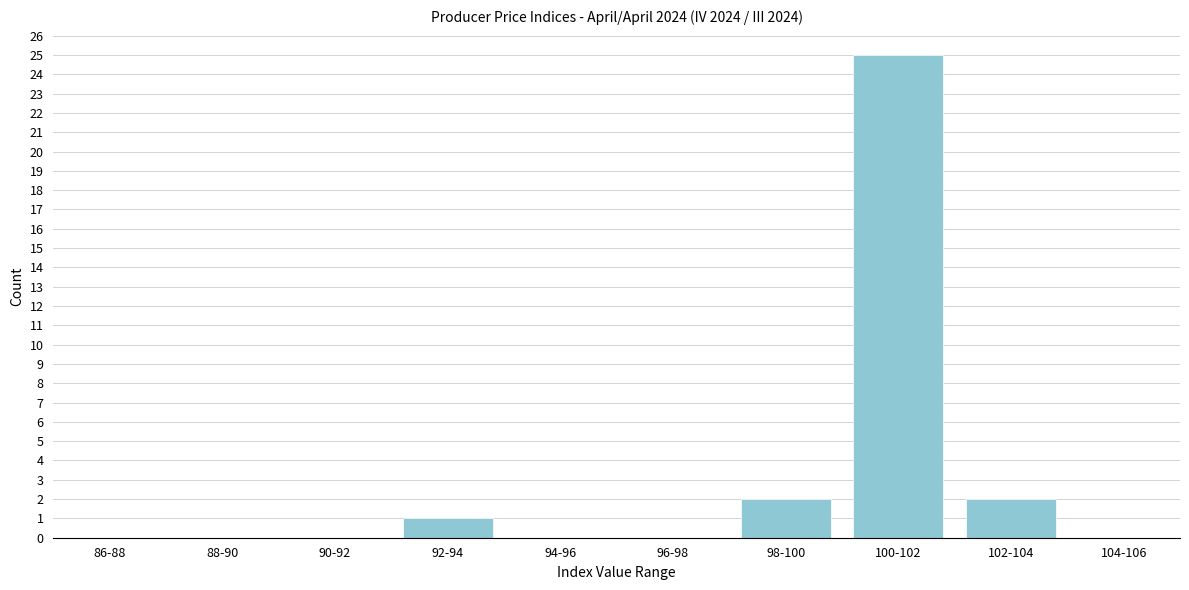

Reading left to right, what are all the values shown in this chart?

86-88=0	88-90=0	90-92=0	92-94=1	94-96=0	96-98=0	98-100=2	100-102=25	102-104=2	104-106=0